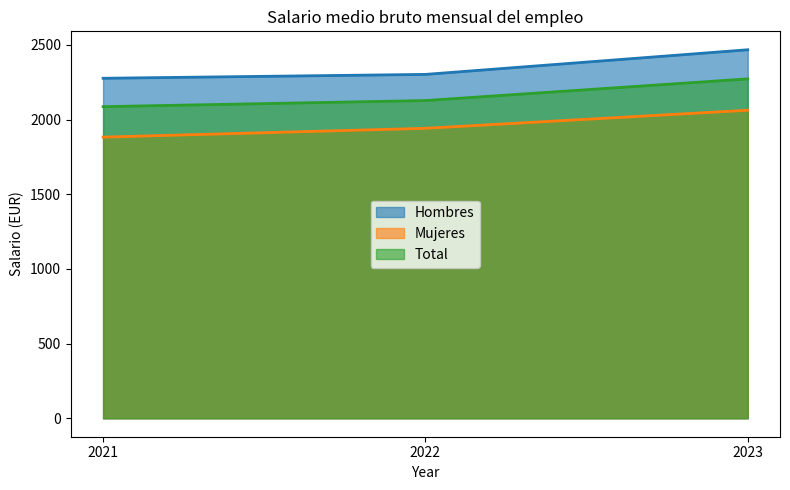

Reading left to right, list all the values displayed in this chart.

Hombres: 2021=2277	2022=2303	2023=2468
Mujeres: 2021=1883	2022=1942	2023=2063
Total: 2021=2087	2022=2128	2023=2273